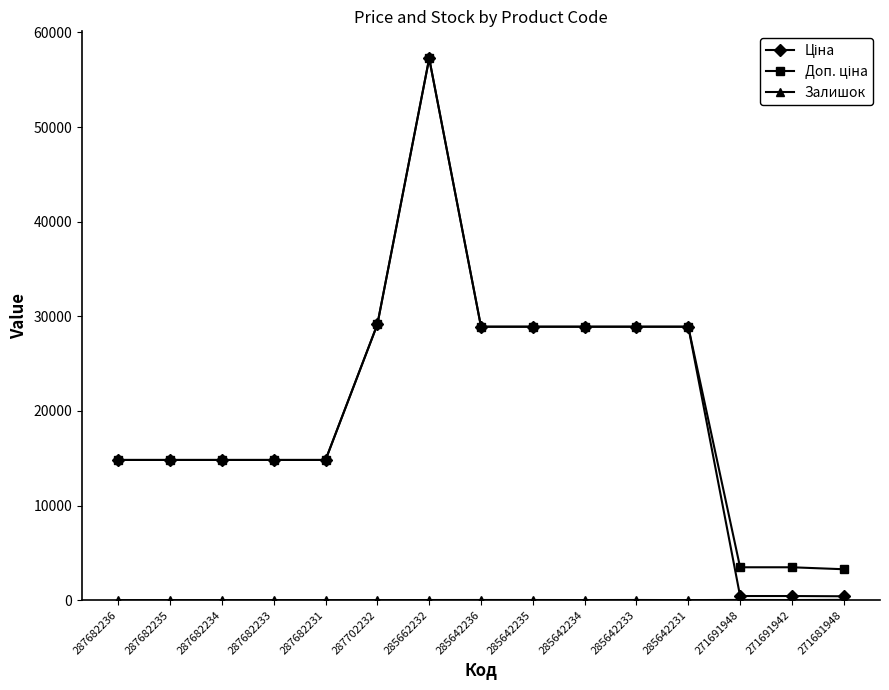

At which category does the chart reach its peak across all series?

285662232